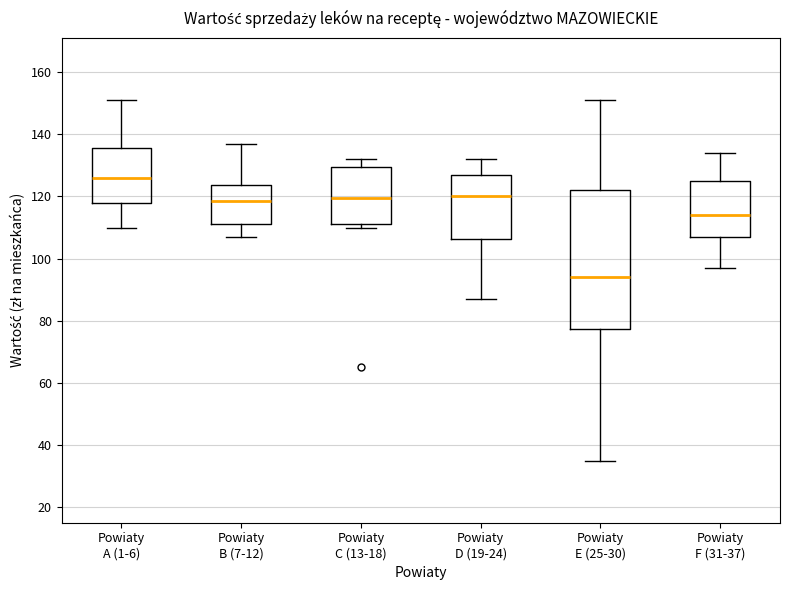

Reading left to right, read every box against the y-axis: the position of its median line, the range the box covers, and the ends of its whiskers. The values are not printed on the chart, so give them approximately, as read against the axis.

Powiaty A (1-6): median 126, box 118 to 136, whiskers 110 to 152
Powiaty B (7-12): median 118, box 112 to 124, whiskers 108 to 138
Powiaty C (13-18): median 120, box 112 to 130, whiskers 110 to 132
Powiaty D (19-24): median 120, box 106 to 128, whiskers 88 to 132
Powiaty E (25-30): median 94, box 78 to 122, whiskers 36 to 152
Powiaty F (31-37): median 114, box 108 to 126, whiskers 98 to 134